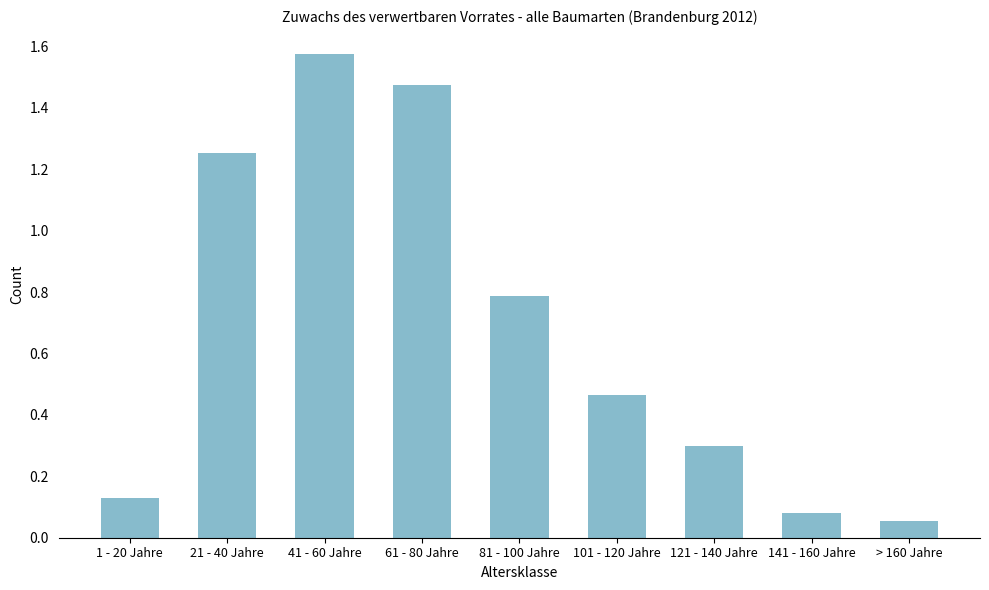

What is the sum of all values?

6.1